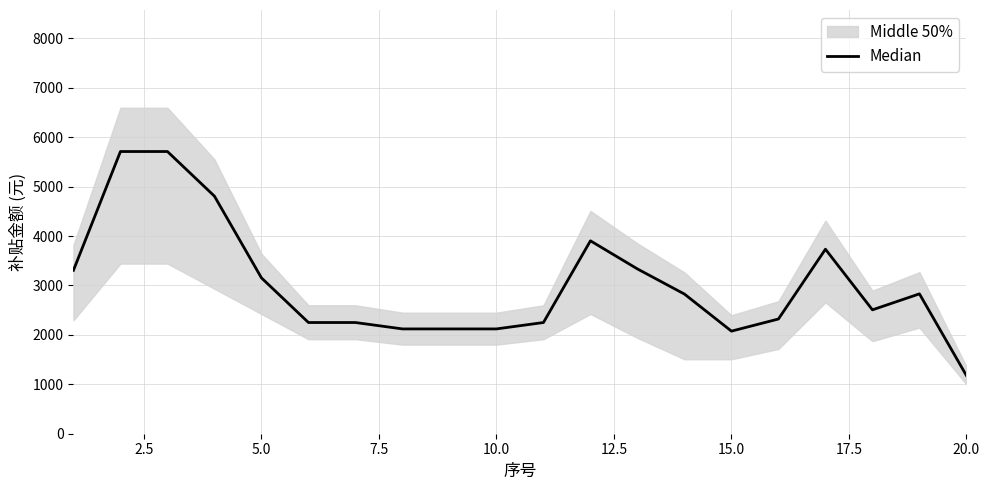

How many lines are shown in the chart?

1